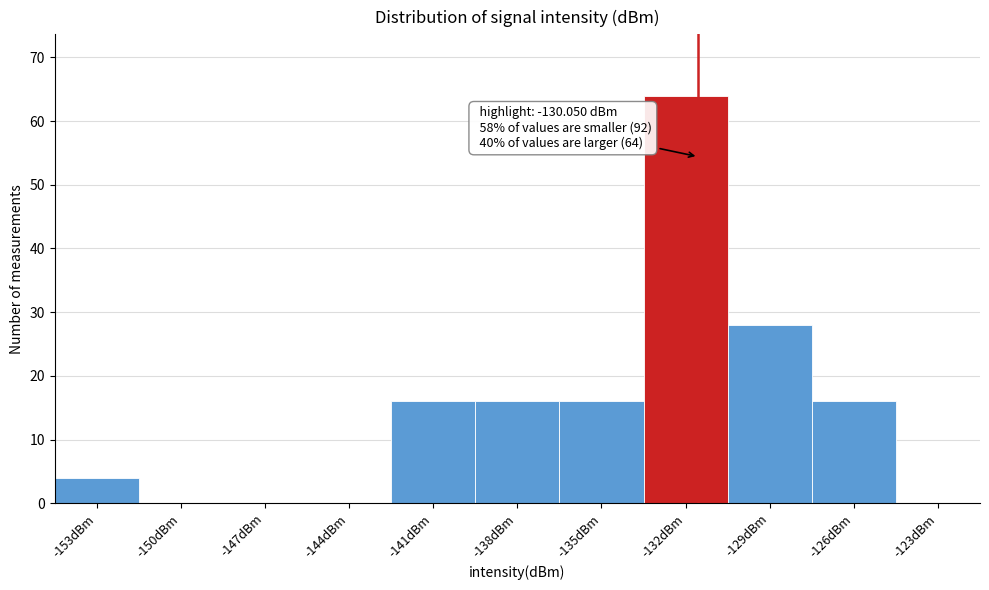

Reading left to right, list all the values displayed in this chart.

-153dBm=4	-150dBm=0	-147dBm=0	-144dBm=0	-141dBm=16	-138dBm=16	-135dBm=16	-132dBm=64	-129dBm=28	-126dBm=16	-123dBm=0